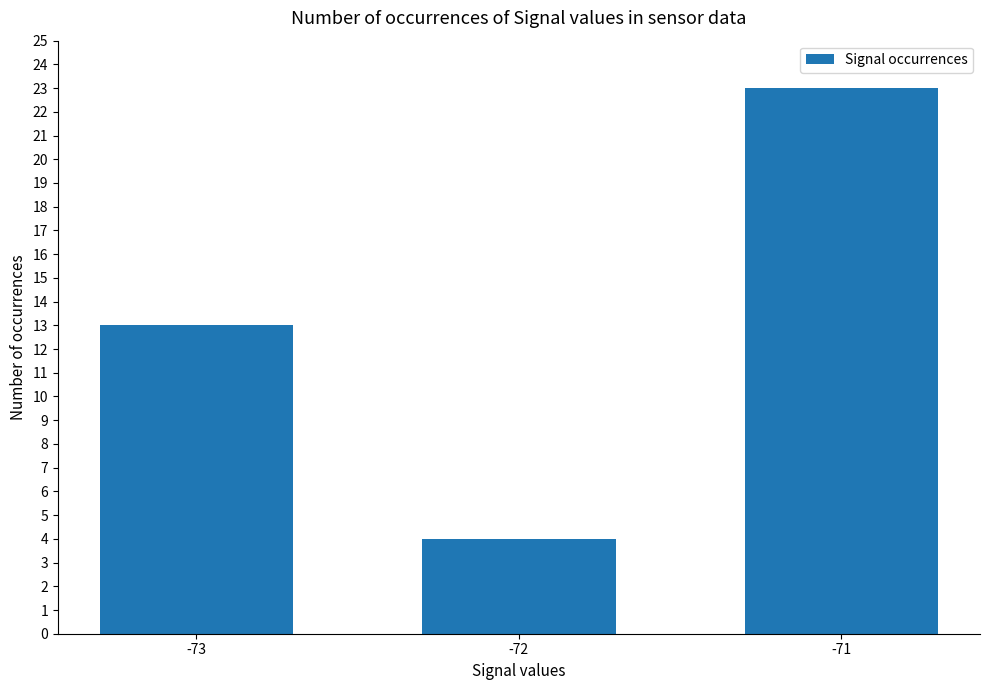

Where is the data nearest to the value 13?

-73